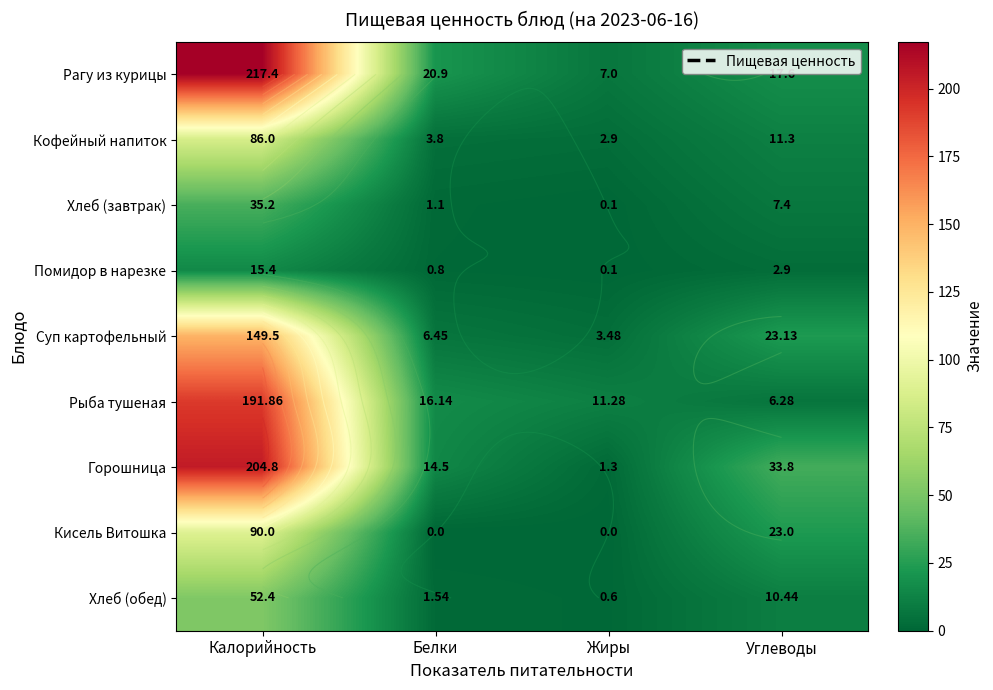

The Помидор в нарезке series shows 22.9 at Калорийность. True or false?

False